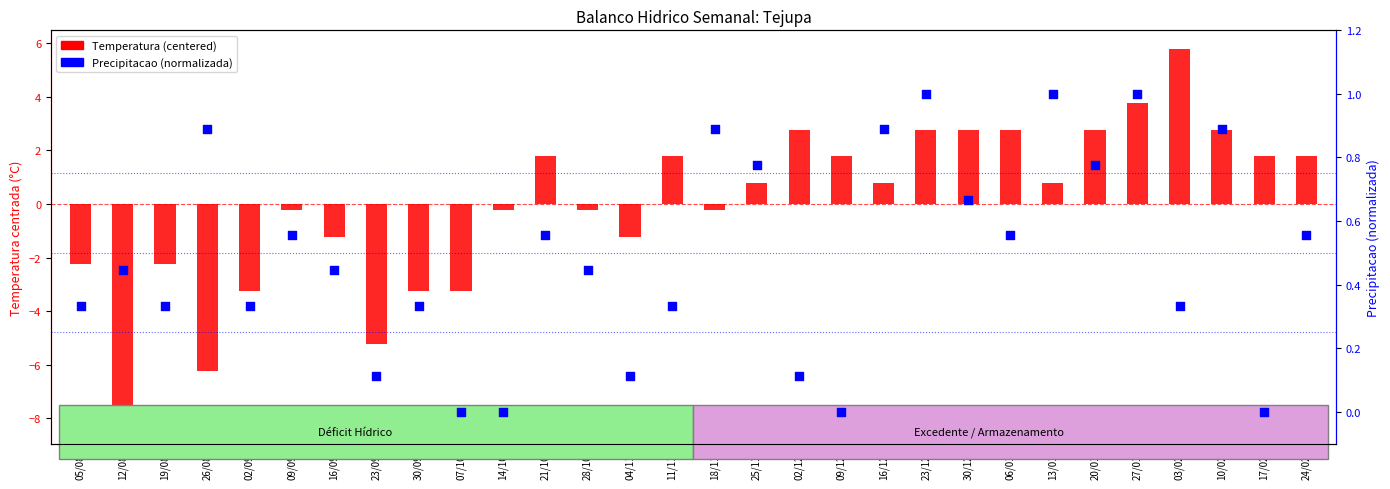

Which series reaches the minimum Y coordinate?

Temperatura (centered)